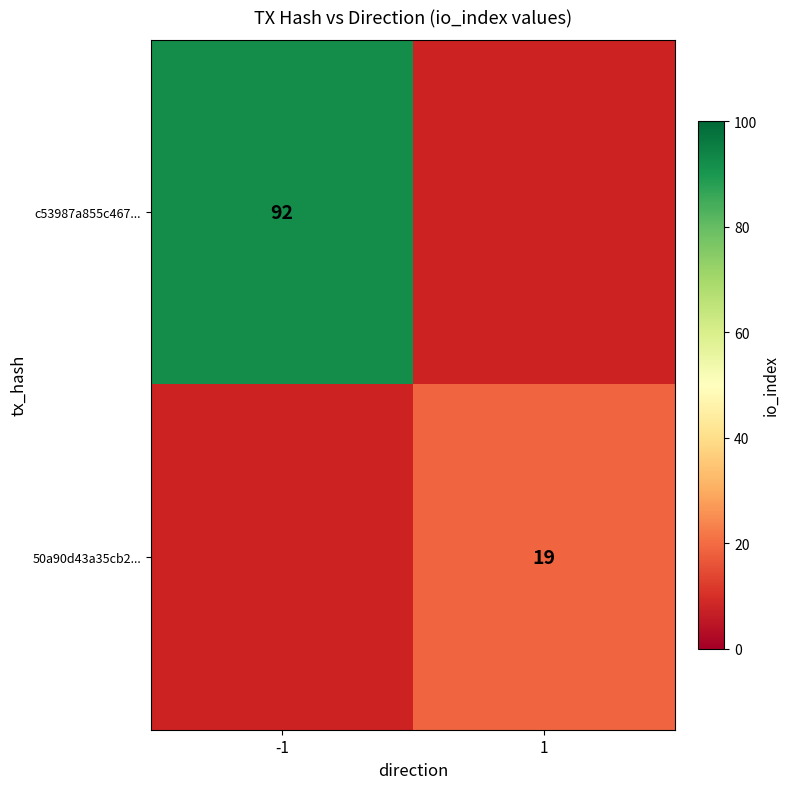

What is the minimum value shown in the chart?

19.0